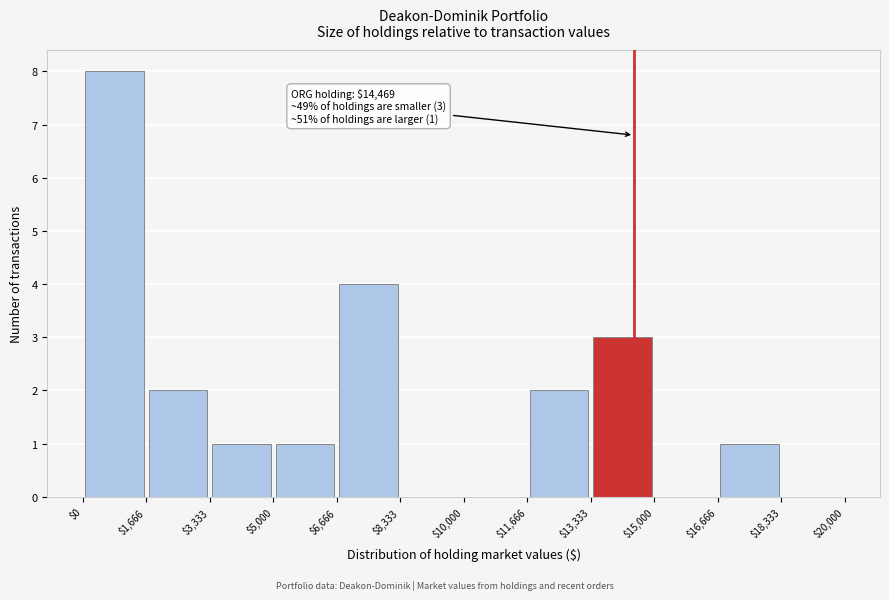

Over which range of the x-axis is the bar tallest?

$0 to $1,666